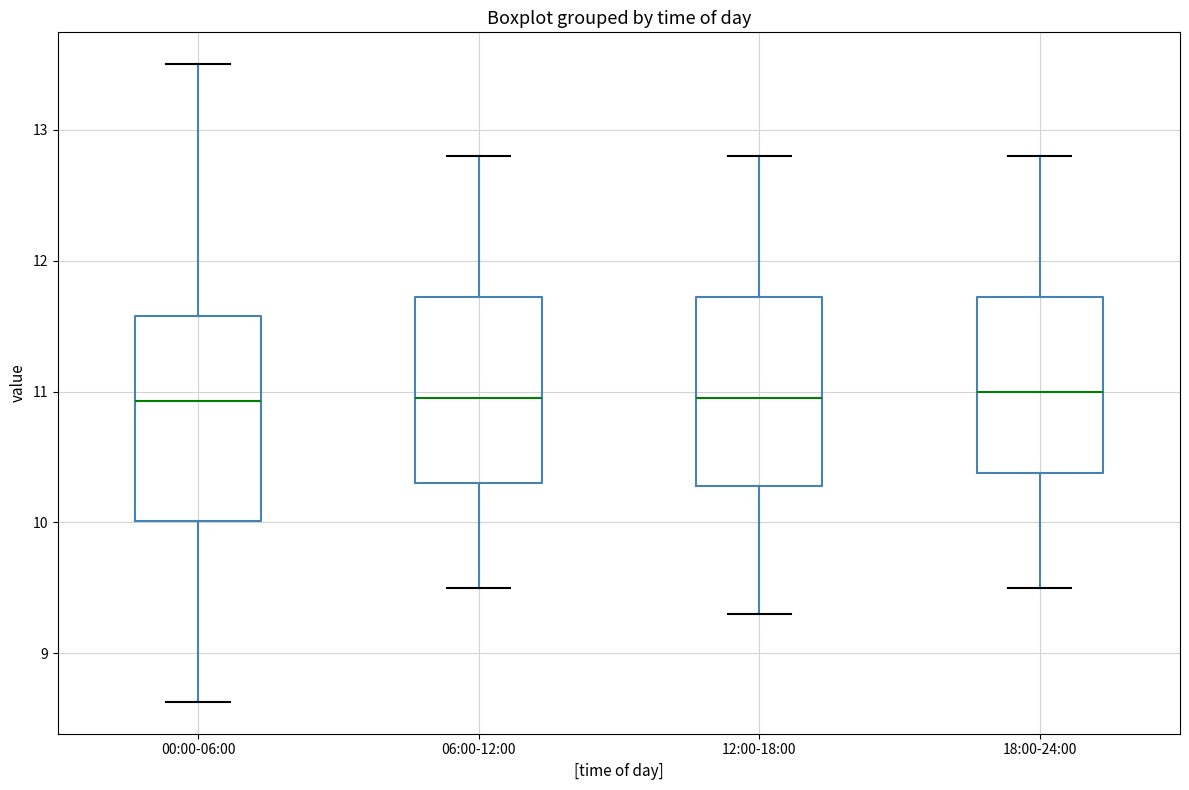

Comparing the boxes themselves (not the whiskers), which one is the tallest?

00:00-06:00